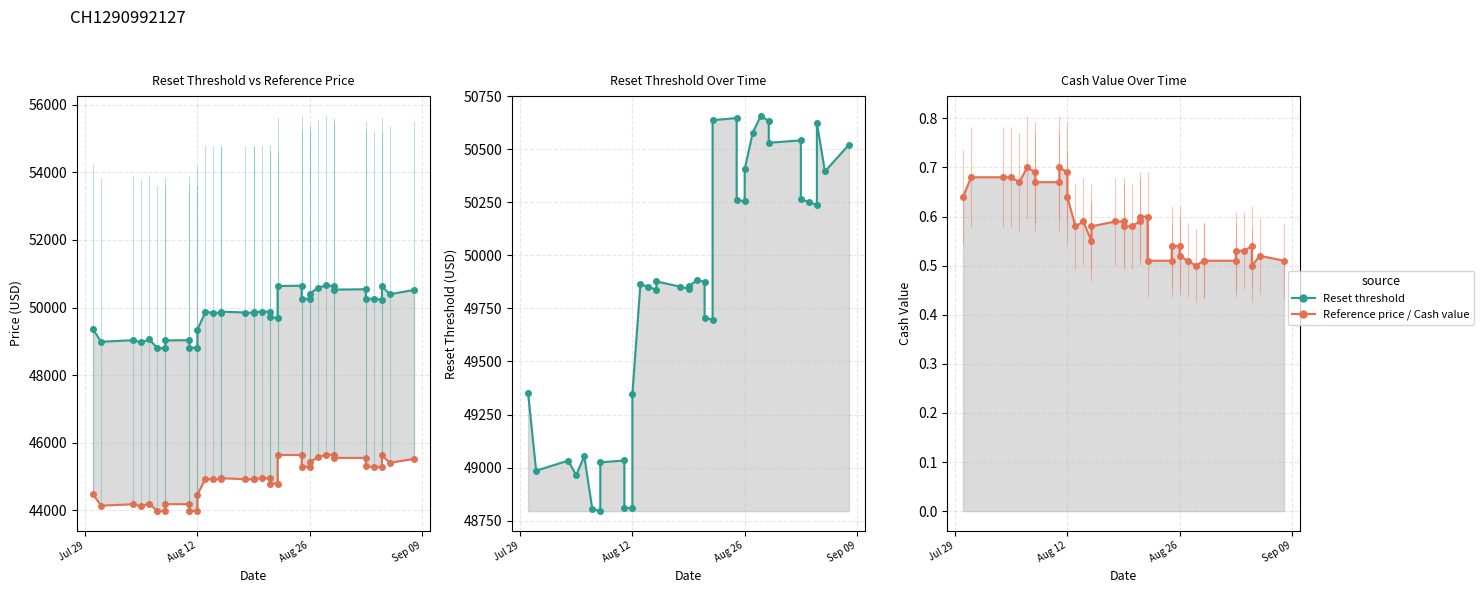

What is the difference between the maximum and minimum values in the Reset threshold series?

1862.1